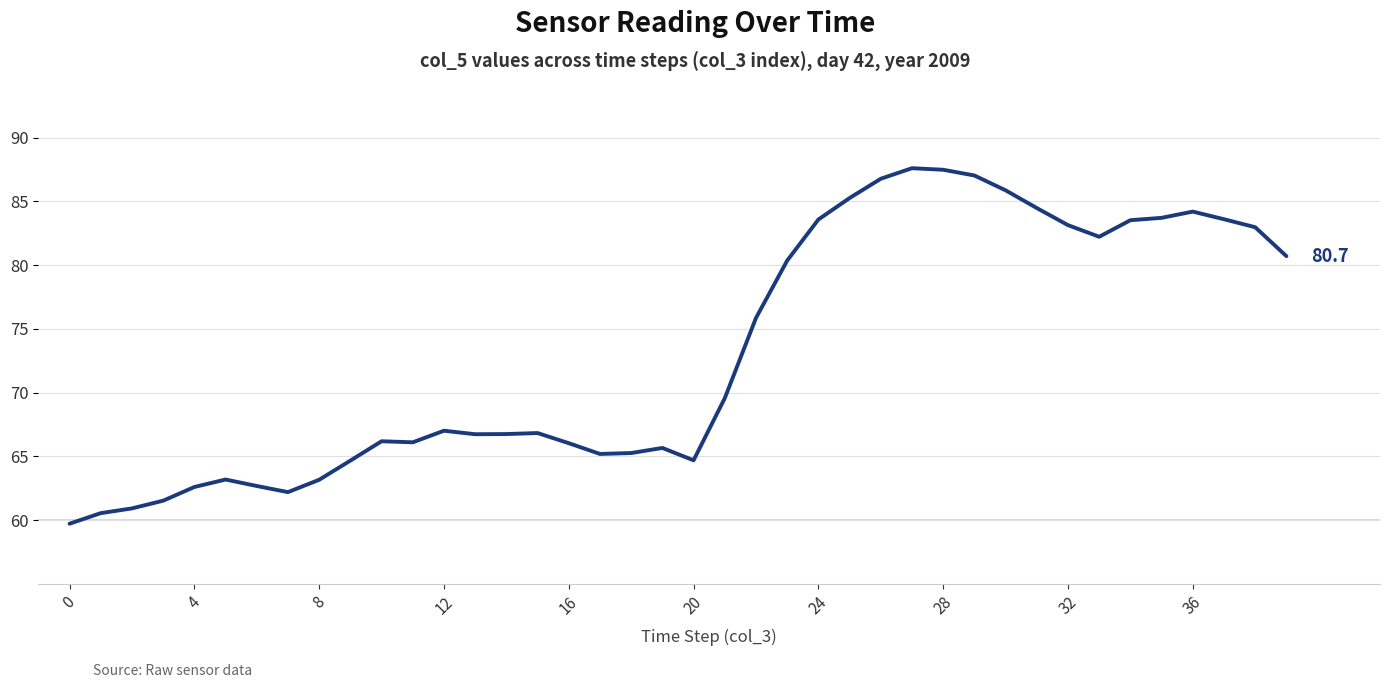

What is the smallest value displayed?

59.7